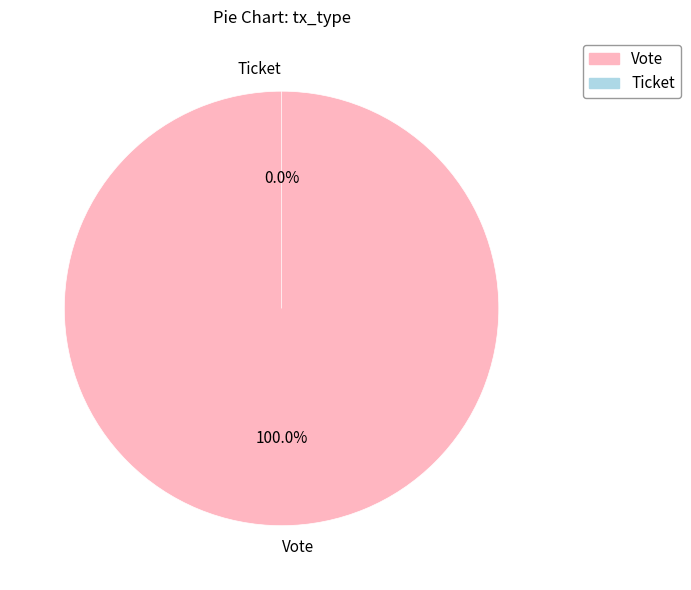

Does Ticket account for over 50% of the chart?

No